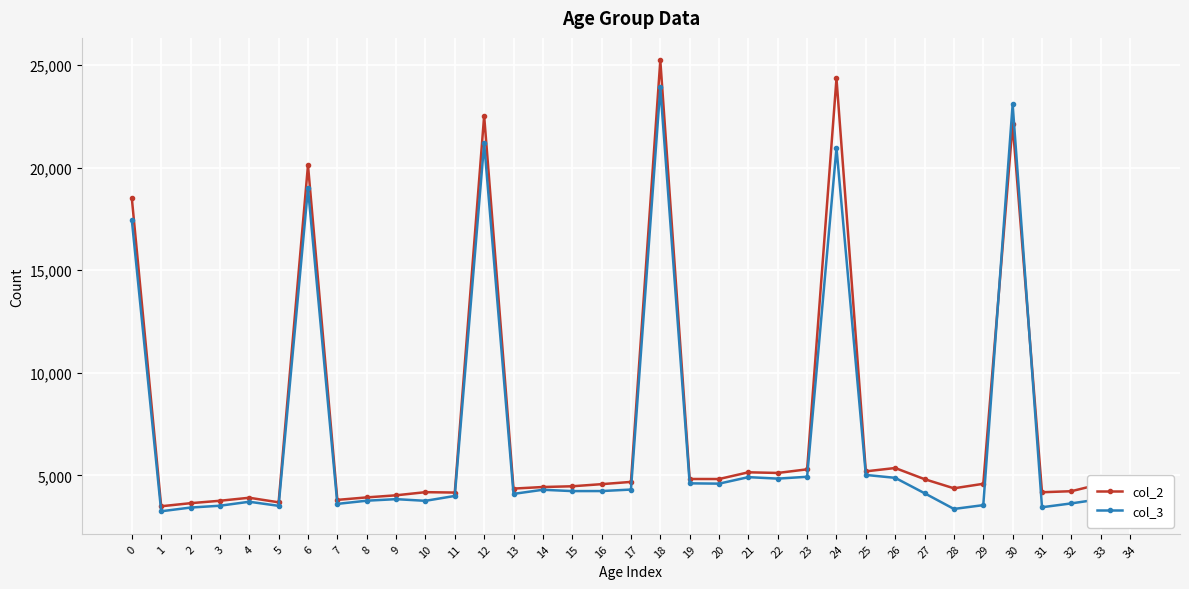

What is the approximate value of col_2 at 3?

3766